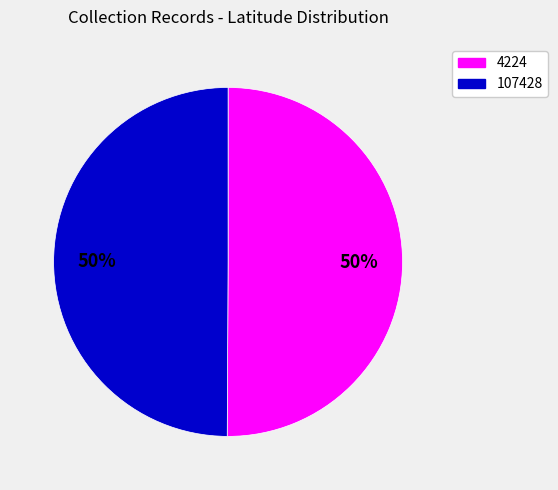

To the nearest percent, what portion does 4224 represent?

50%